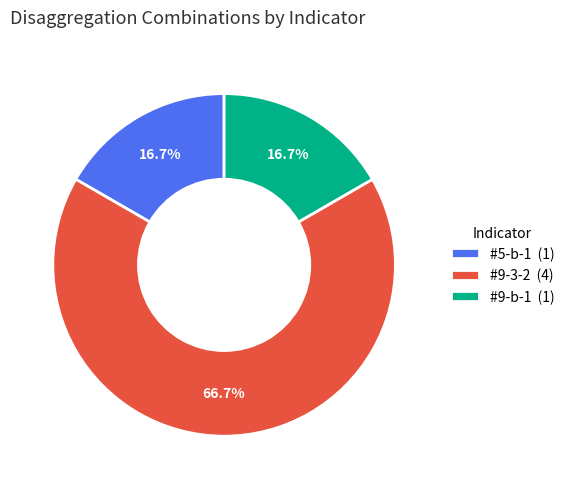

To the nearest percent, what portion does #9-b-1 represent?

17%